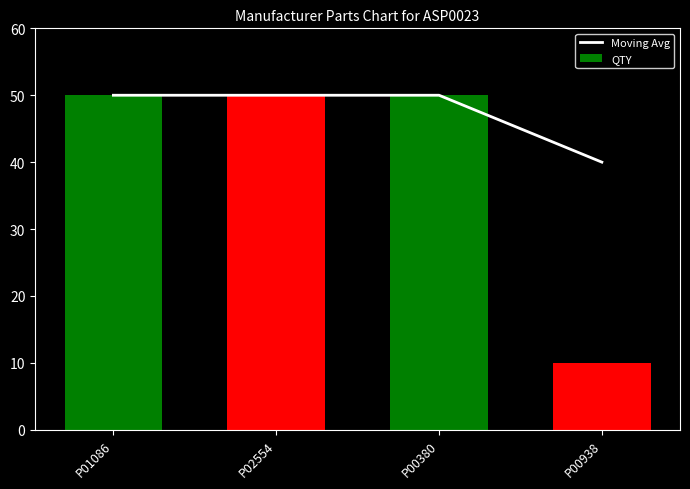

Reading right to left, transcribe all the data shown in this chart.

Moving Avg: P00938=40	P00380=50	P02554=50	P01086=50
QTY: P00938=10	P00380=50	P02554=50	P01086=50